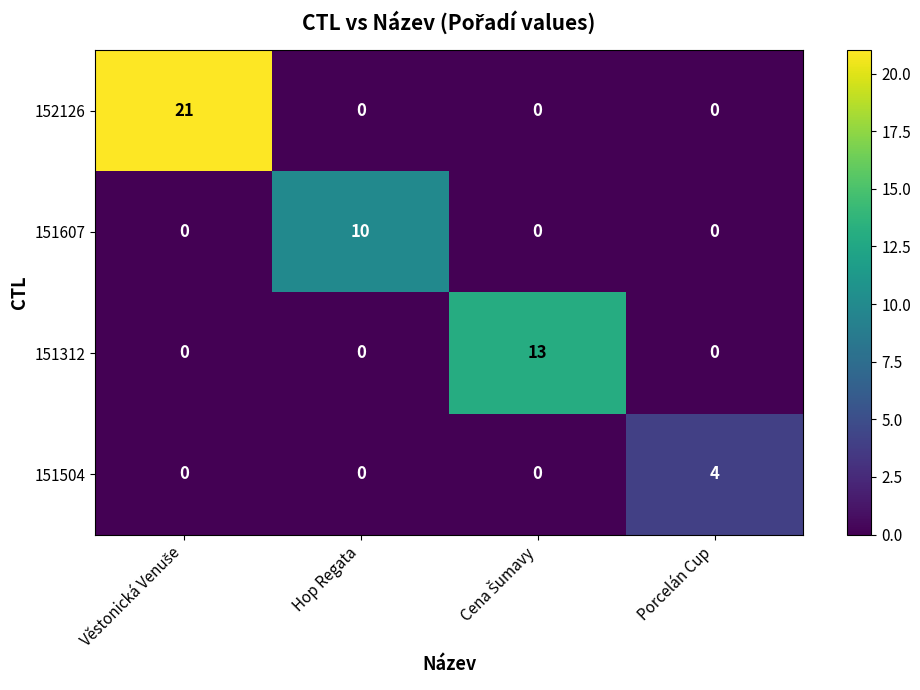

What is the total value across all series at Hop Regata?

10